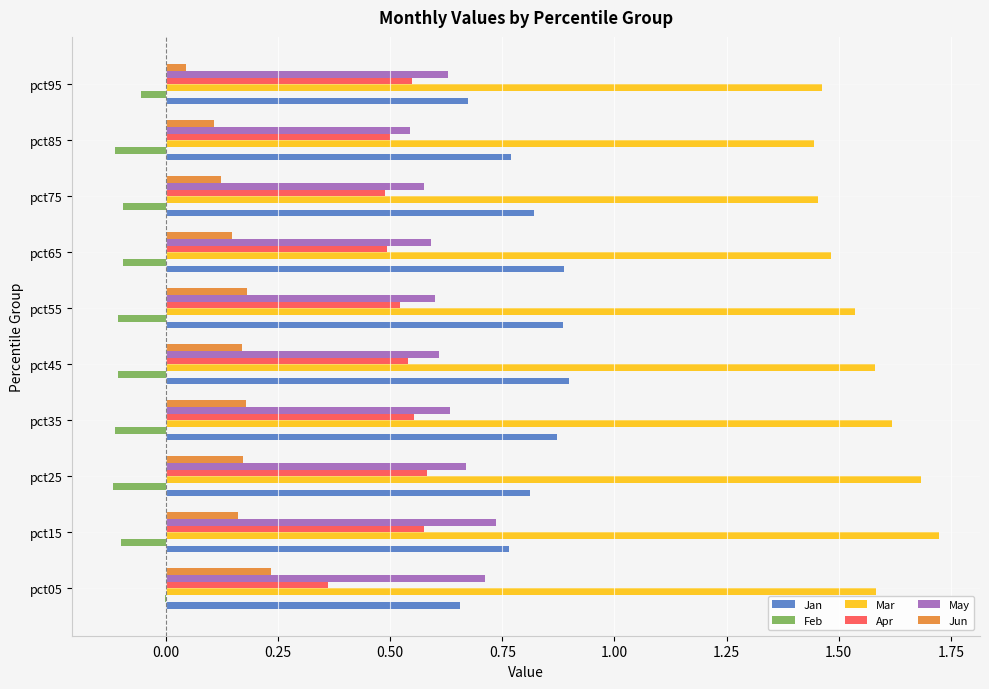

The value of Feb at pct65 is -0.1. True or false?

True